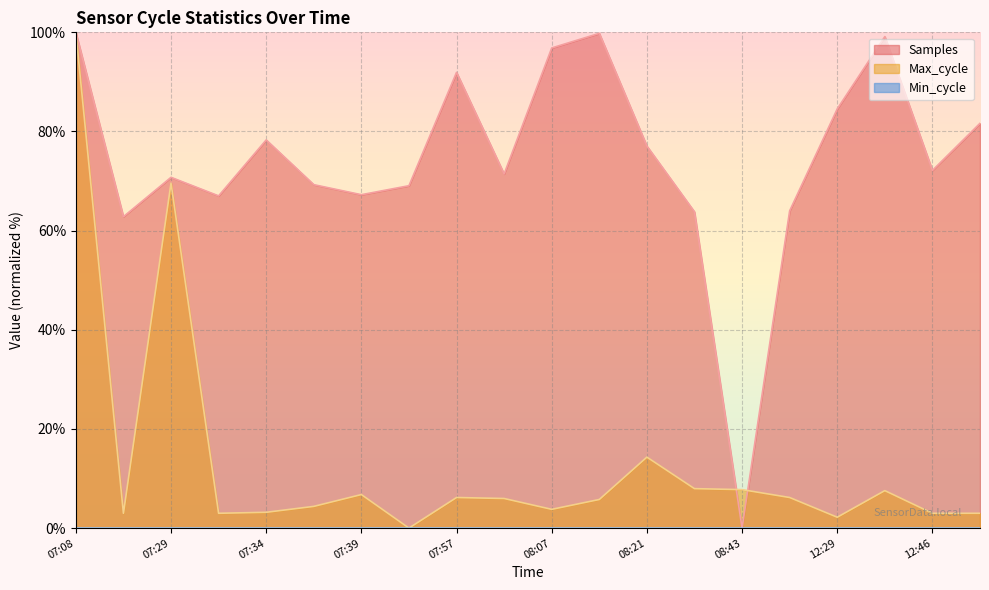

What is the average value of the Max_cycle series?

13.2